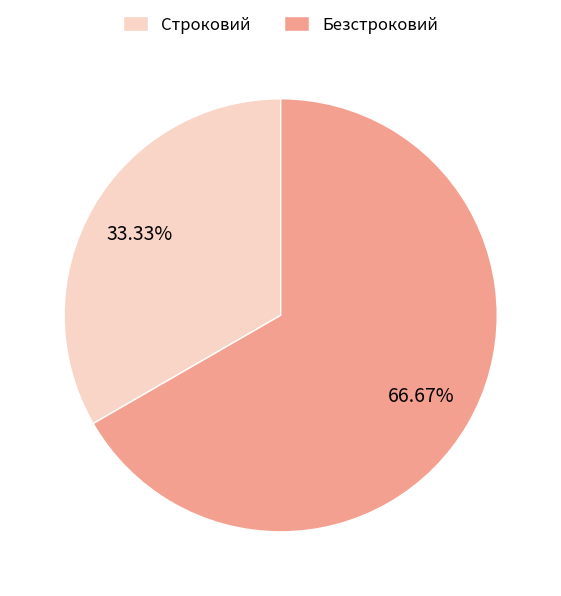

To the nearest percent, what is the difference between the largest and smallest slice percentages?

33%